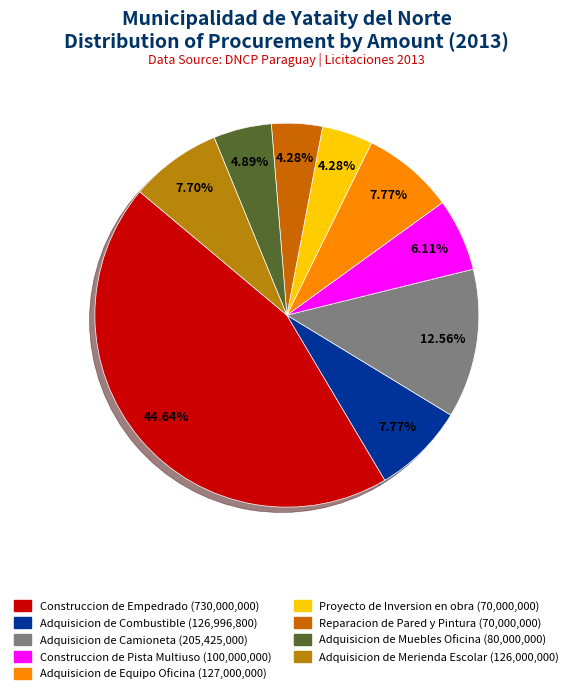

Approximately how many times larger is the value at Adquisicion de Combustible compared to Proyecto de Inversion en obra?

1.8